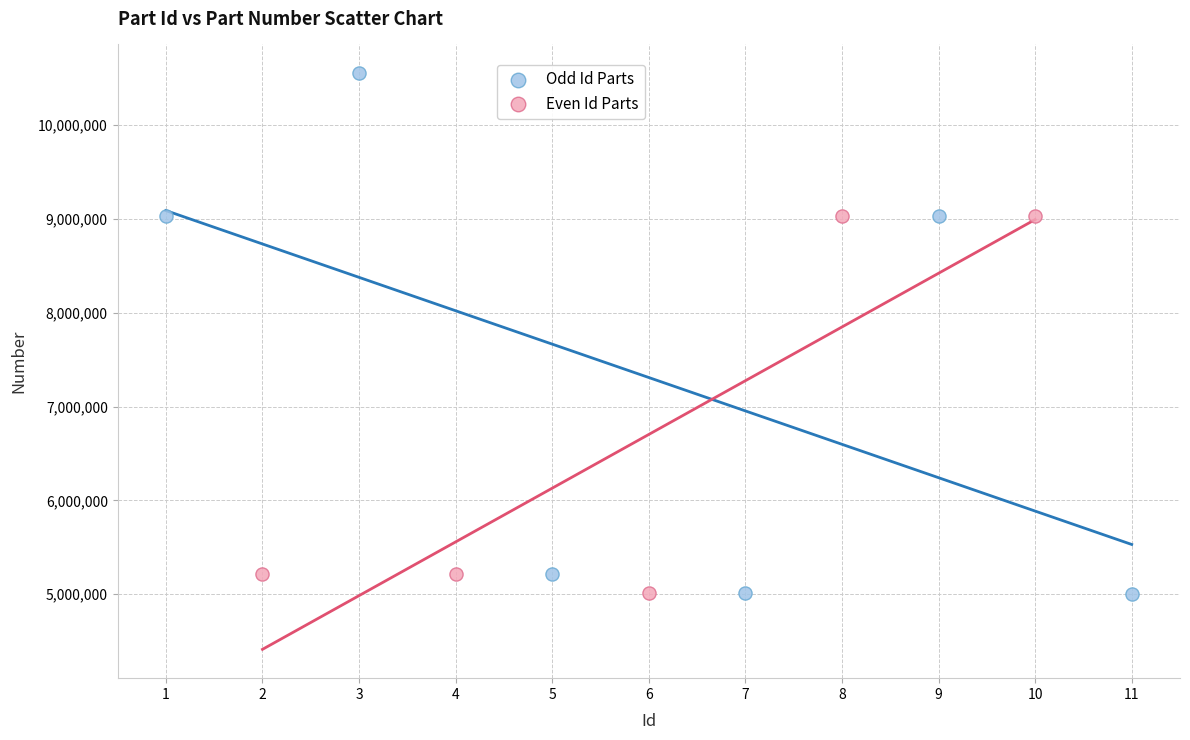

Which series reaches the maximum Y coordinate?

Odd Id Parts